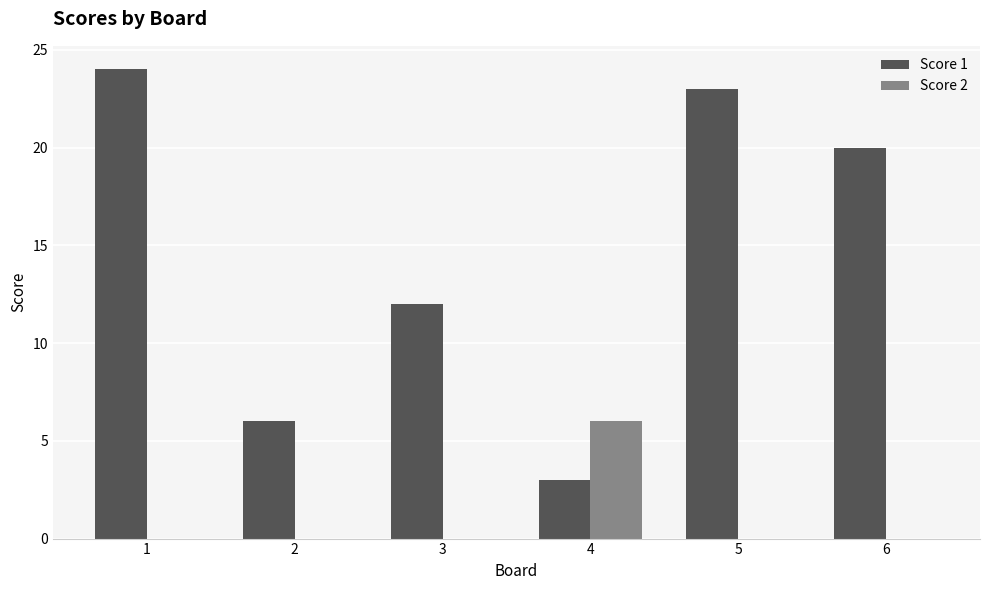

What are all the series names shown in the legend?

Score 1, Score 2